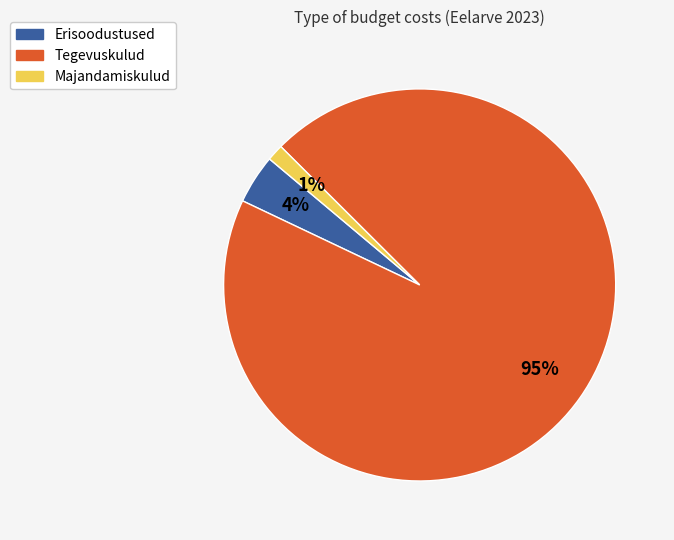

Which category has the smallest portion of the pie?

Majandamiskulud